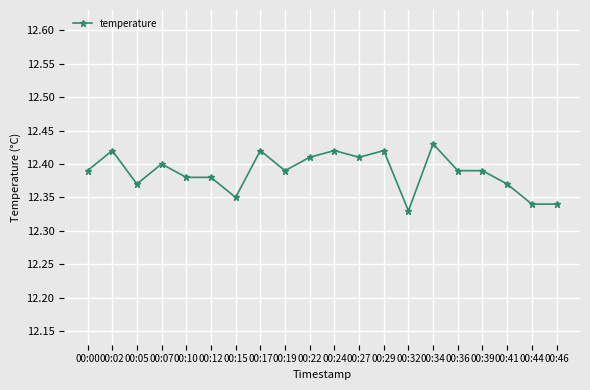

Which category has the lowest value across all series?

00:32